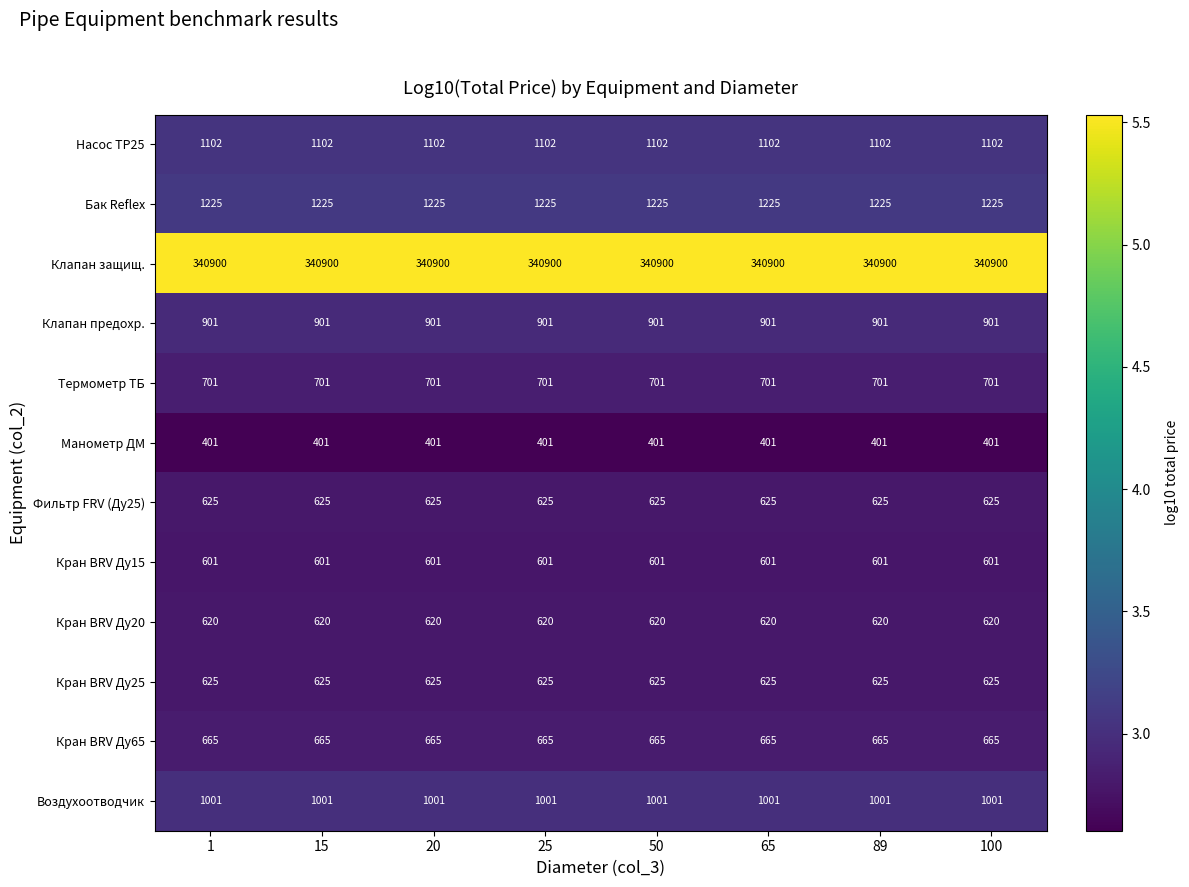

What is the difference between the highest and lowest values at 15?

340499